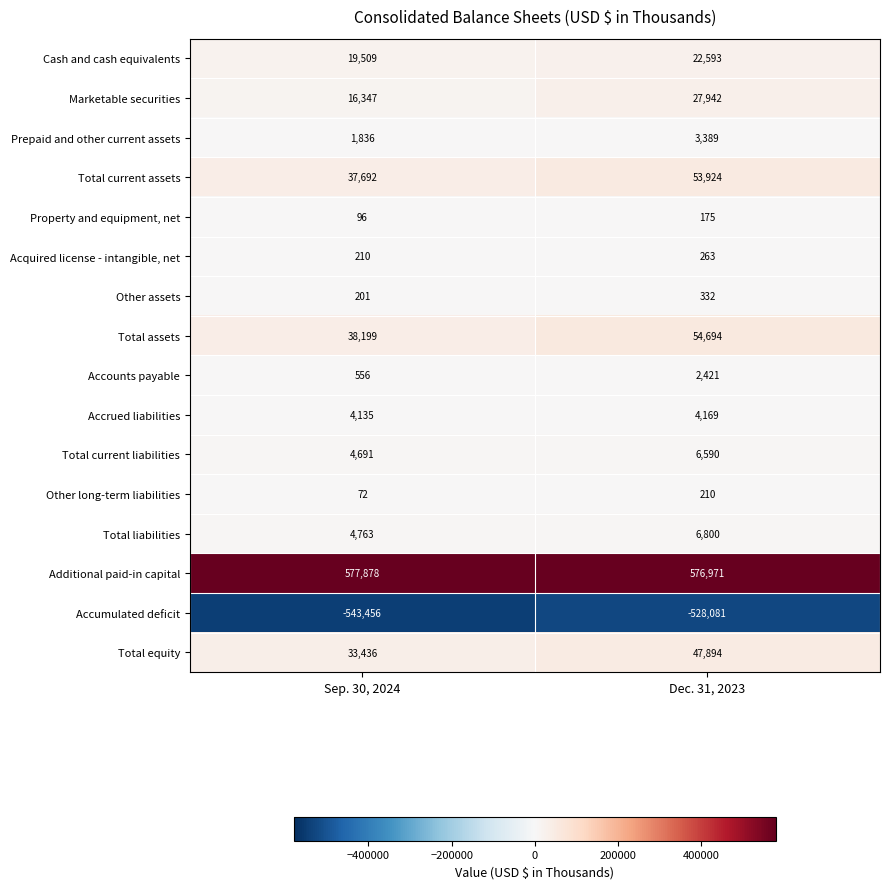

At which label is Other assets closest to 266?

Sep. 30, 2024